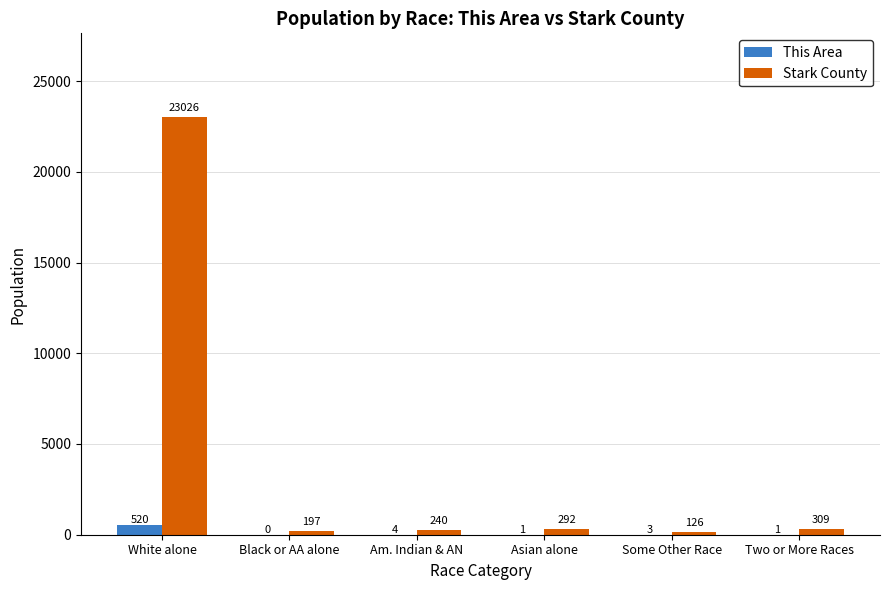

Is it true that Stark County equals 197 at Black or AA alone?

True